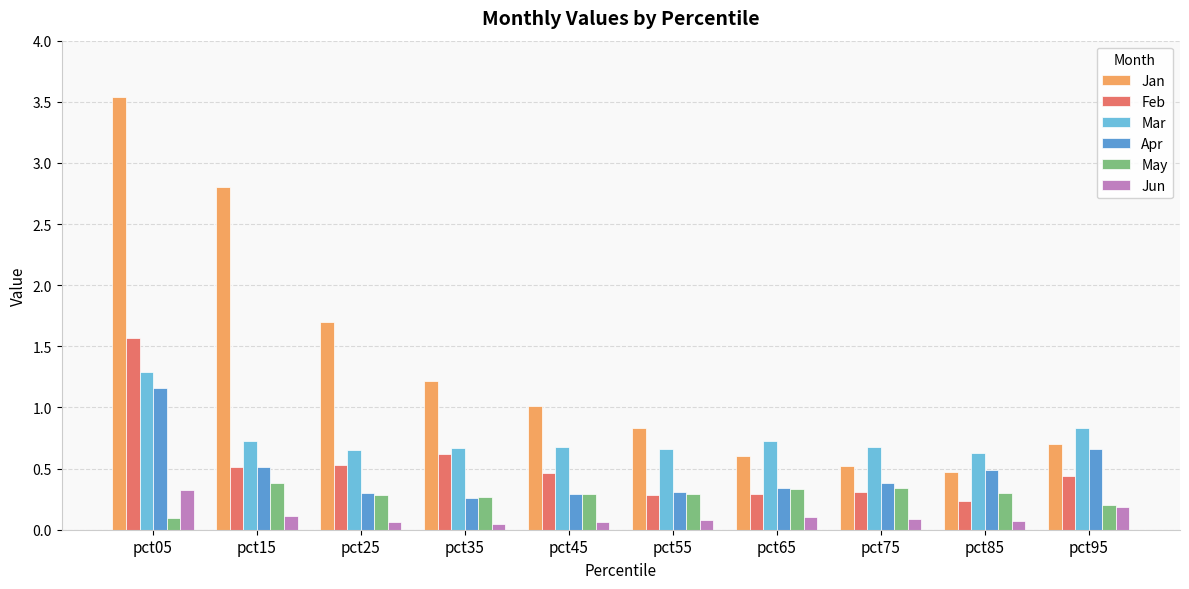

What are all the series names shown in the legend?

Jan, Feb, Mar, Apr, May, Jun